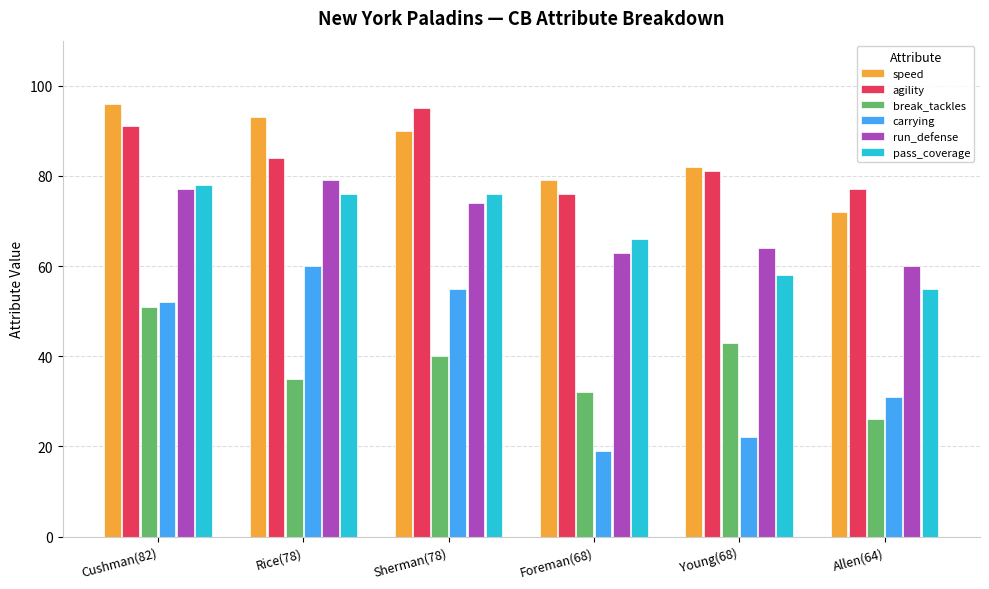

What is the spread (max minus min) of values at Young(68)?

60